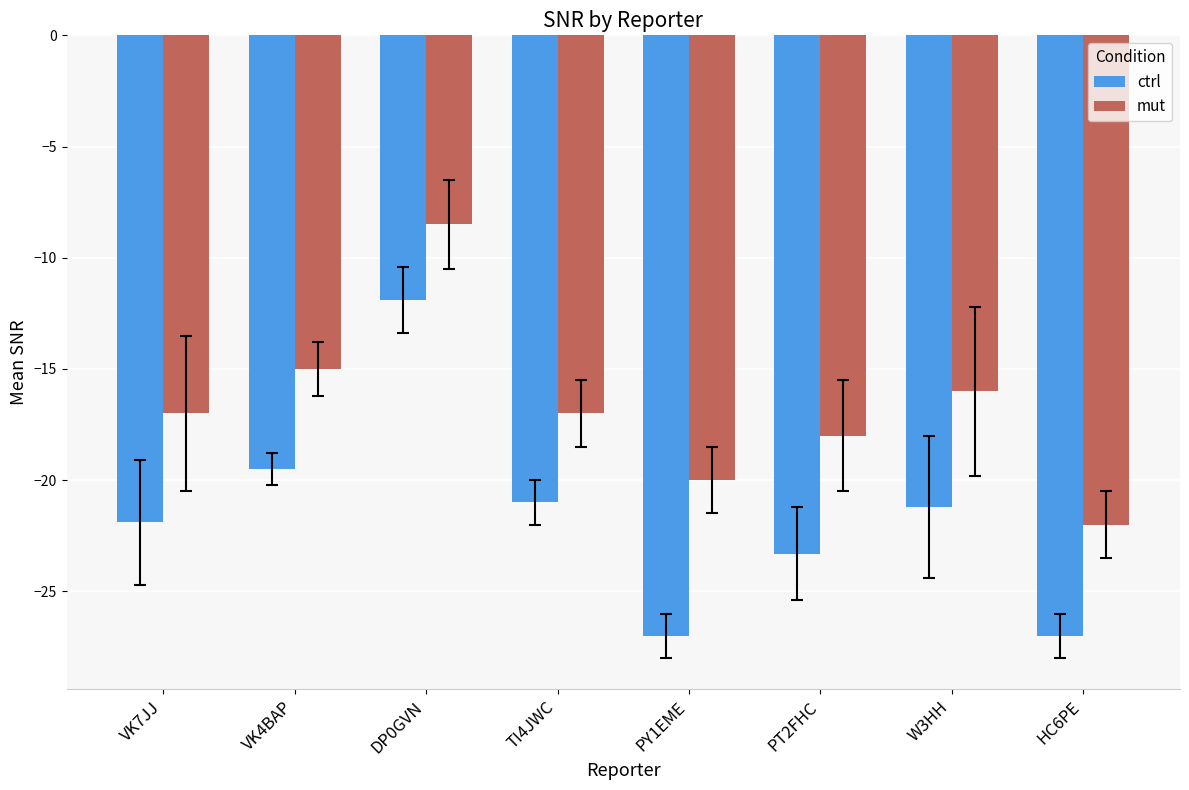

Rank the series at TI4JWC from highest to lowest value.

mut, ctrl